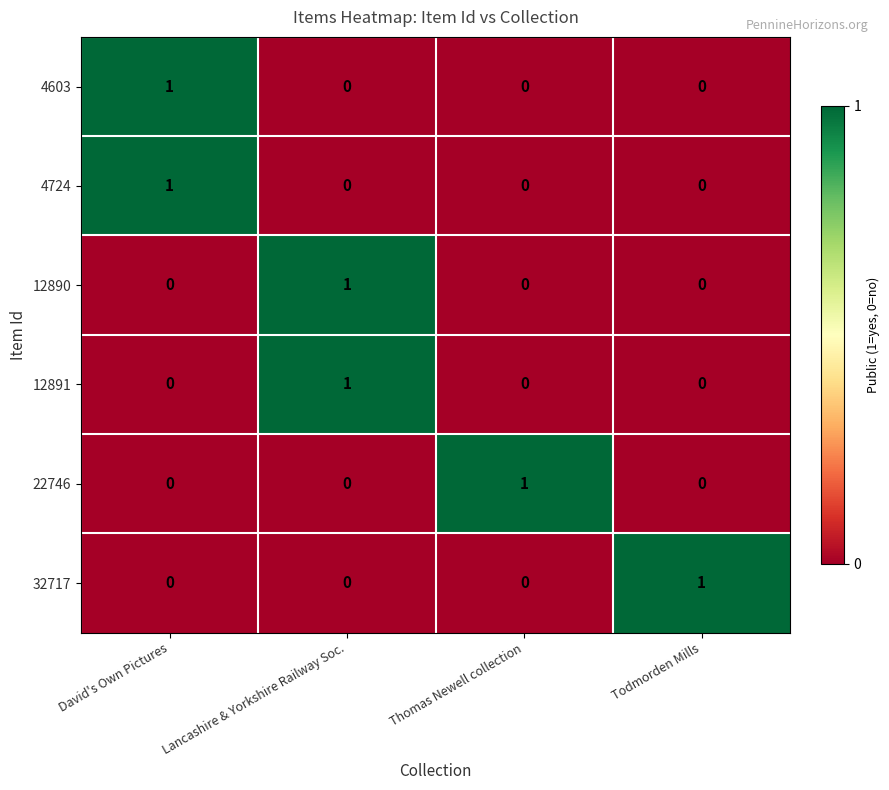

Count the 4603 values in the range 0 to 1.

4